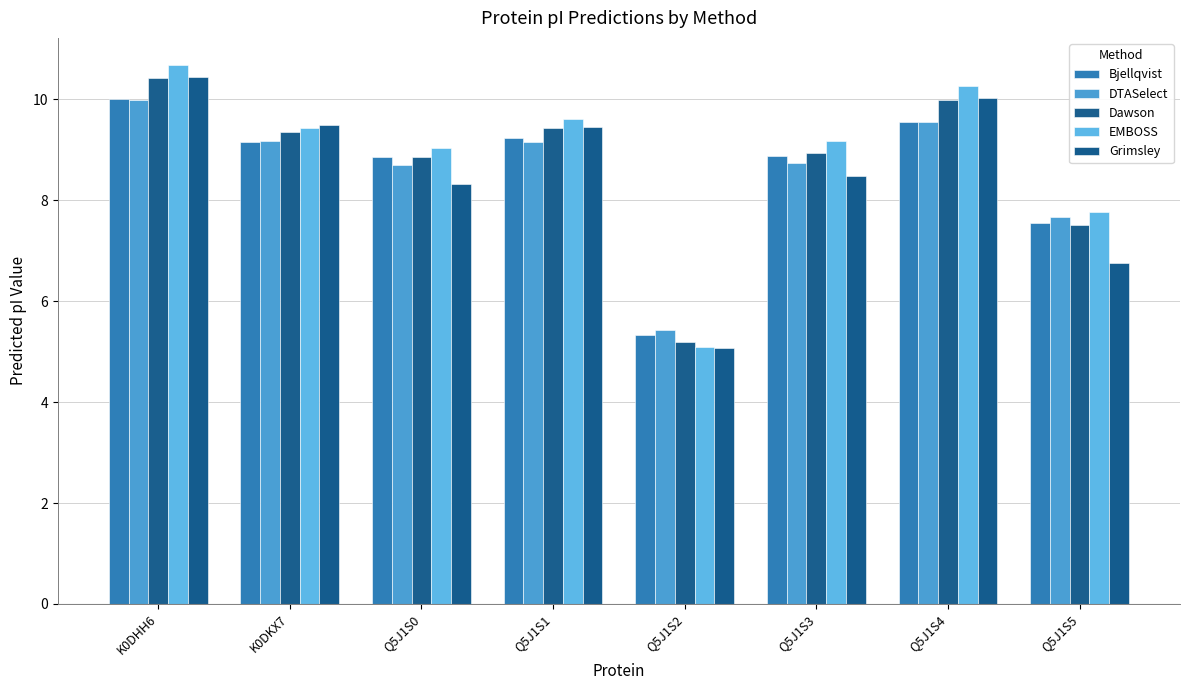

What is the minimum value for Bjellqvist?

5.3